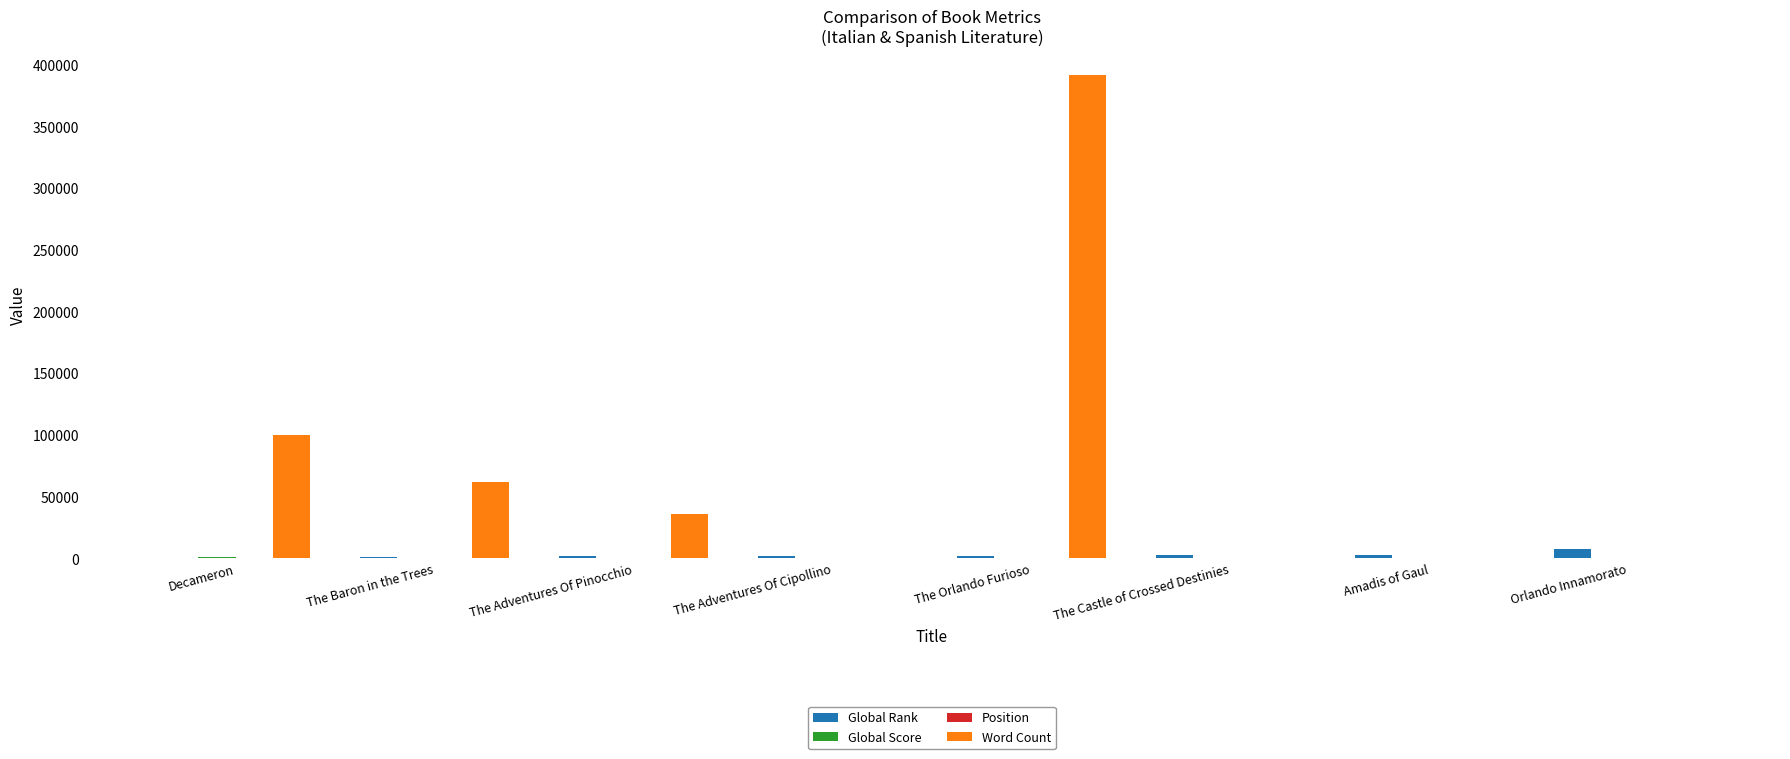

Which series has the widest spread of values?

Word Count